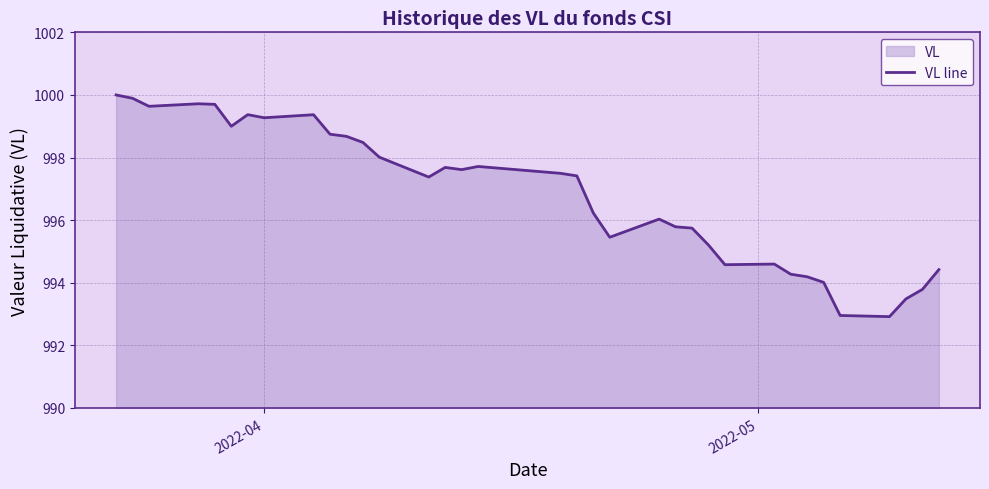

Count the number of categories in the chart.

35